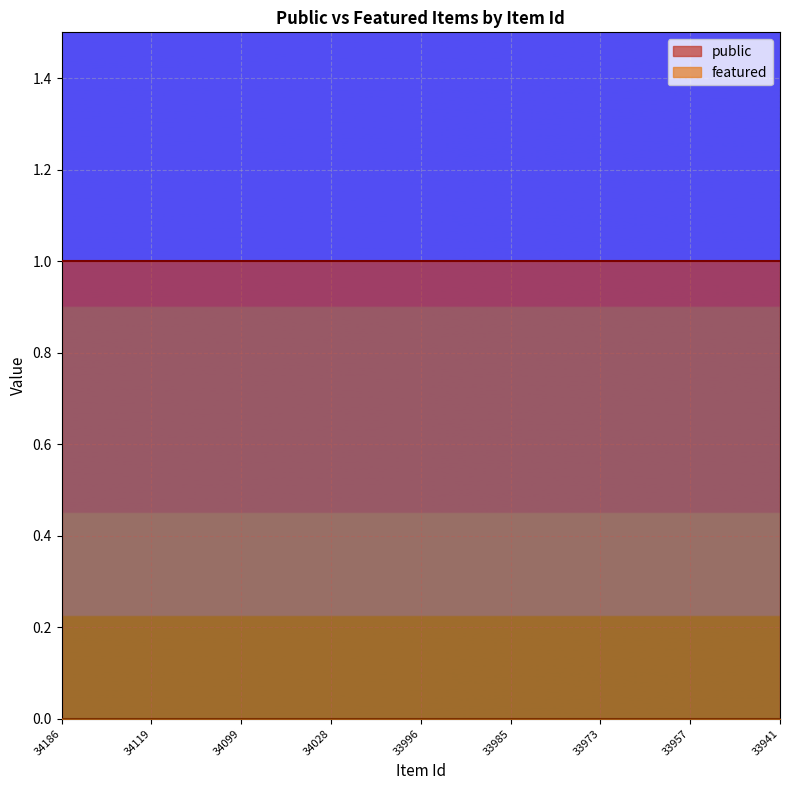

Rank the series at 33941 from lowest to highest value.

featured, public